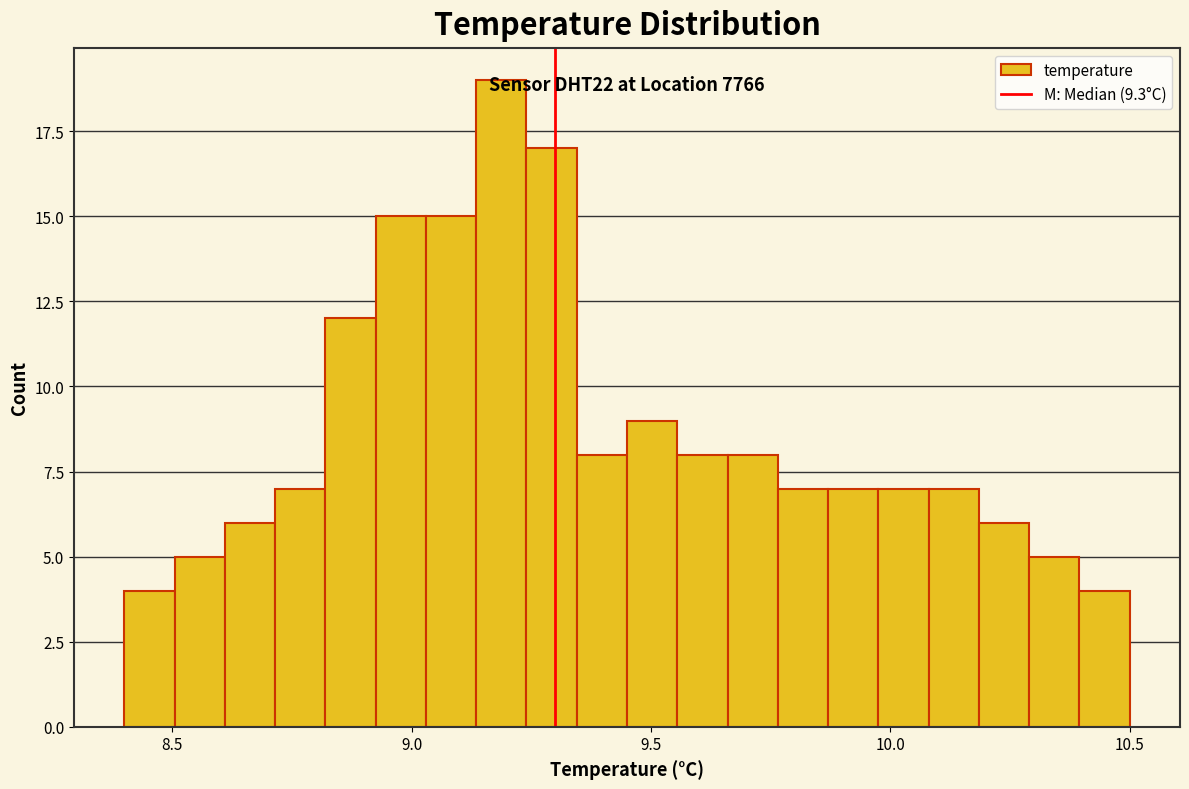

Around what value on the x-axis is the tallest bar? Give the approximate position of its centre, as read against the axis.

9.20